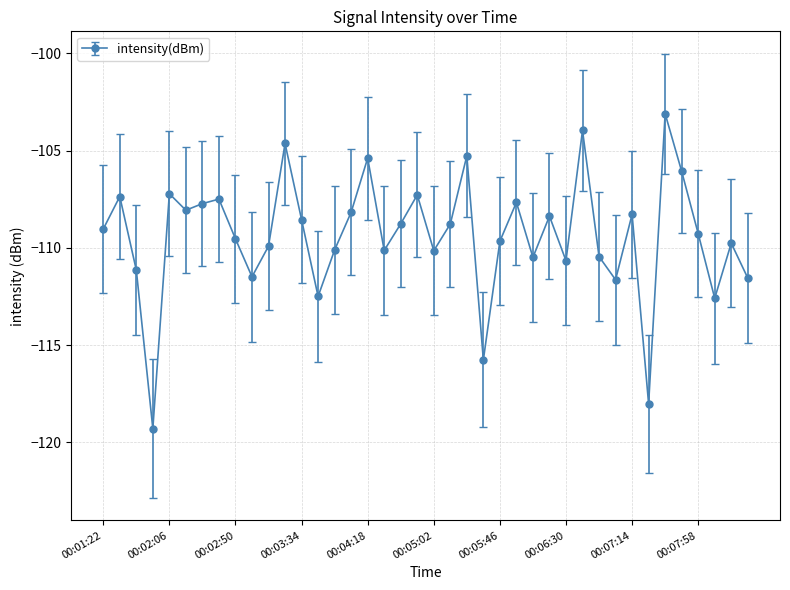

How many lines are shown in the chart?

1